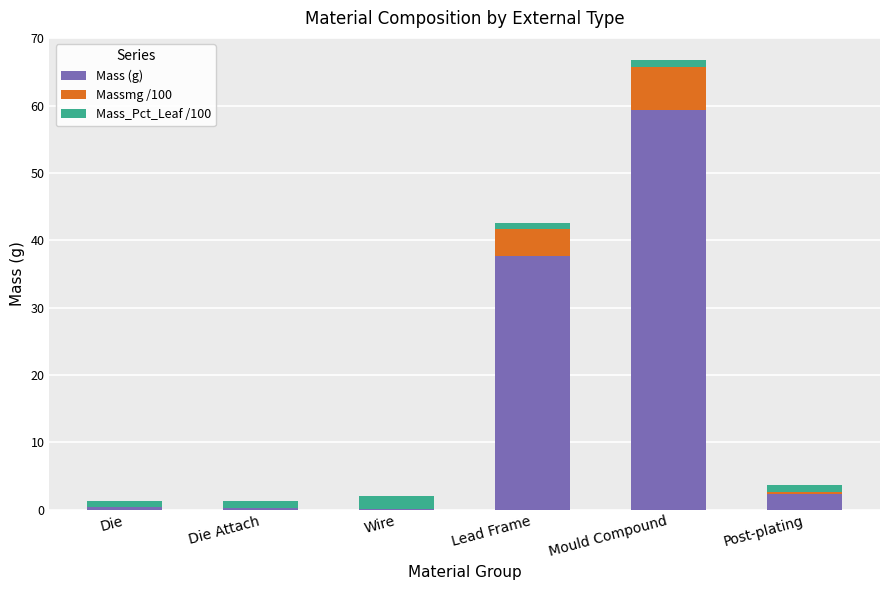

What is the highest value of the Mass (g) series?

59.4